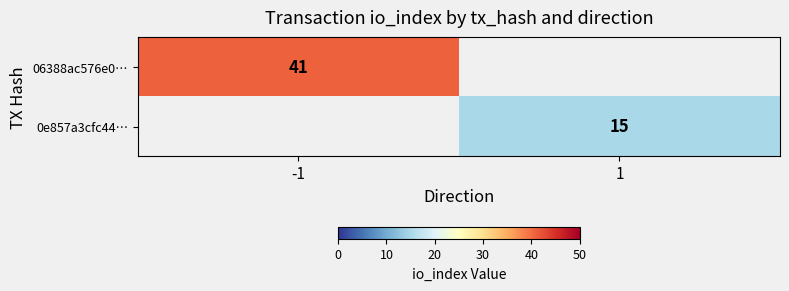

The value of 06388ac576e0… at -1 is 54. True or false?

False